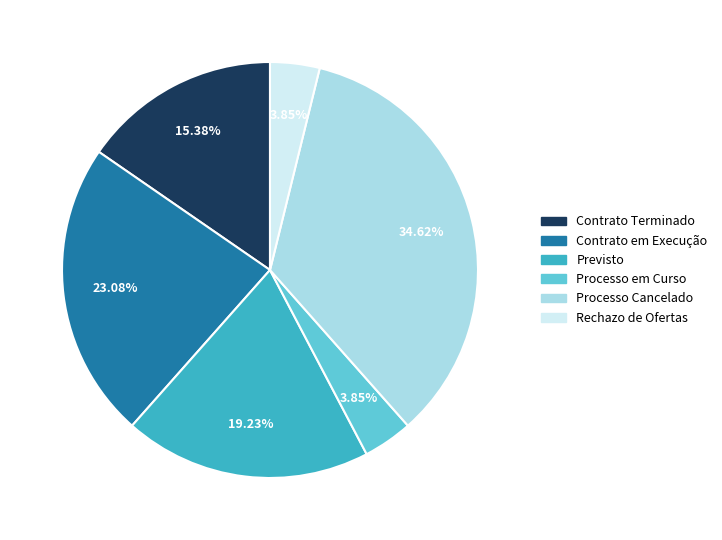

Is there a majority slice in this chart?

No